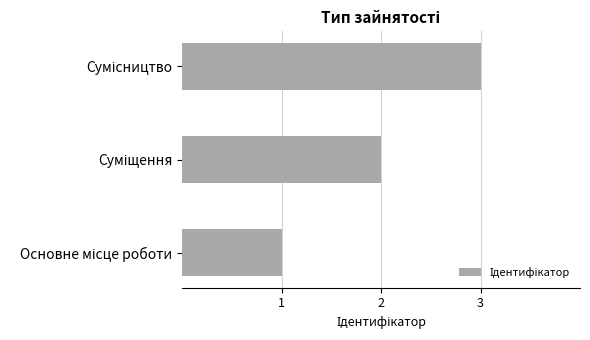

What is the sum of all values?

6